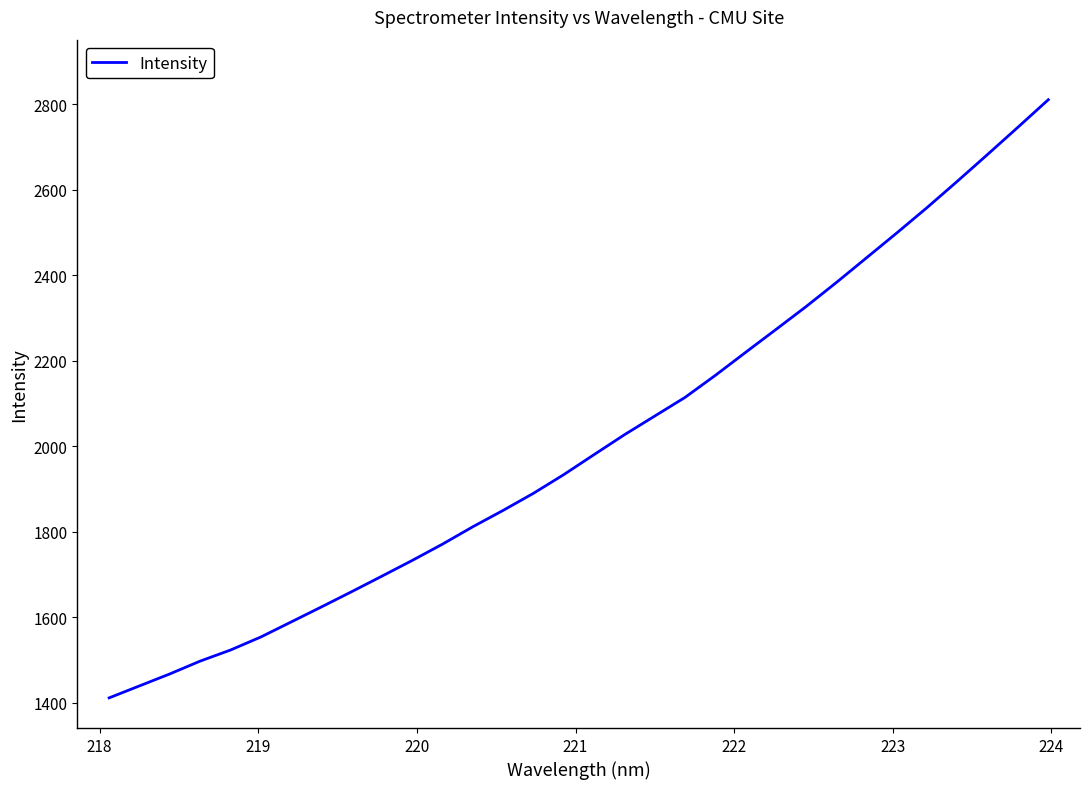

What is the average value?

2011.5